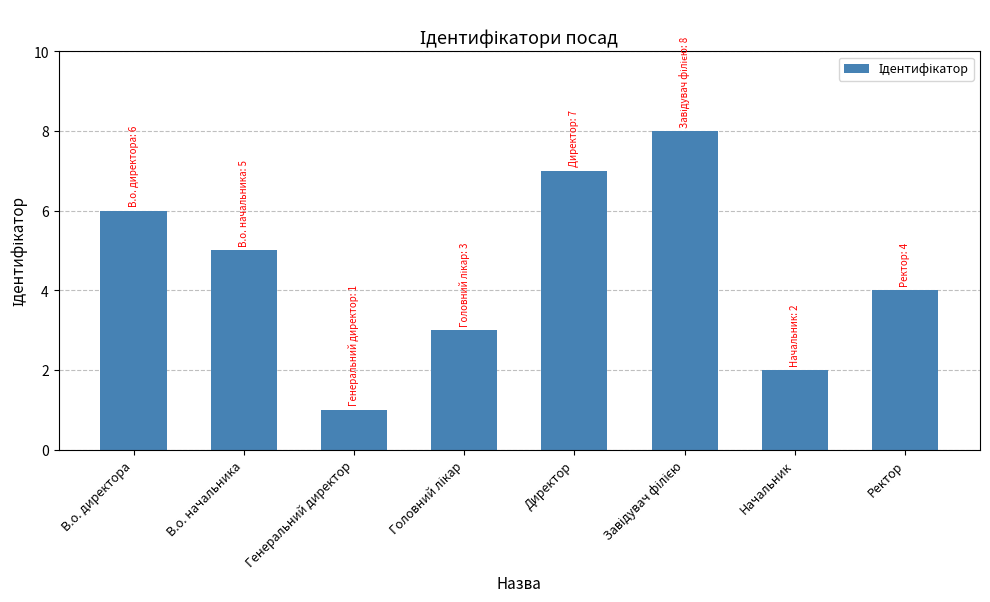

What position from the right is В.о. начальника?

7